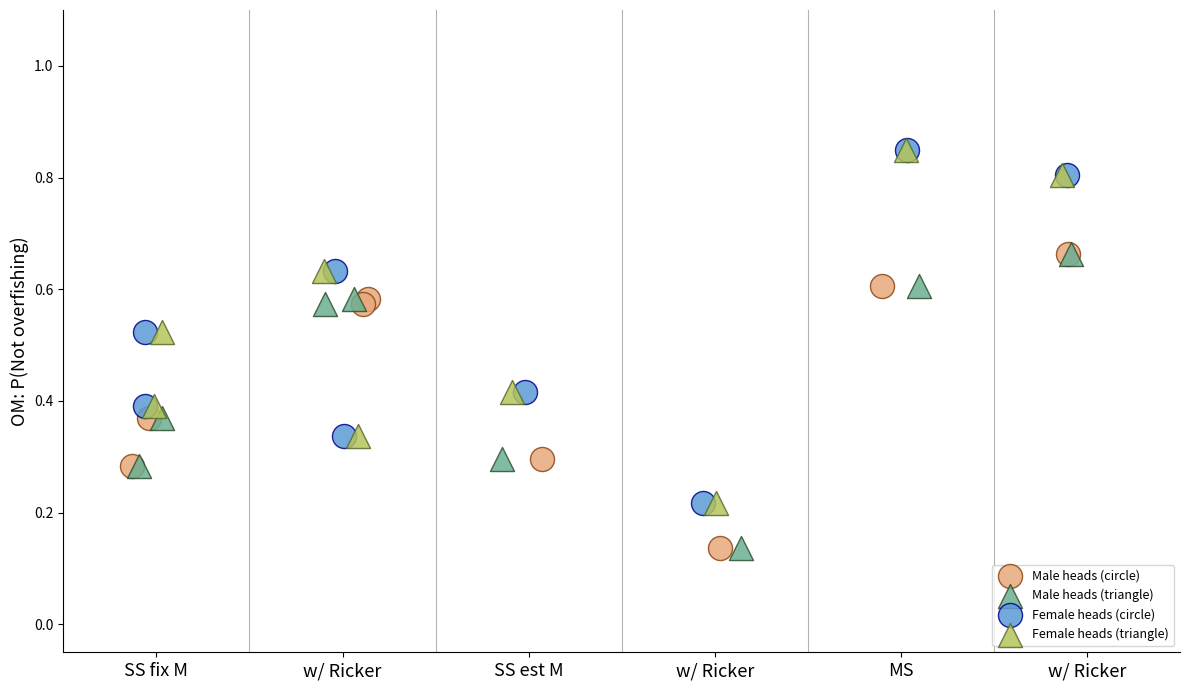

What are all the series names shown in the legend?

Male heads (circle), Male heads (triangle), Female heads (circle), Female heads (triangle)